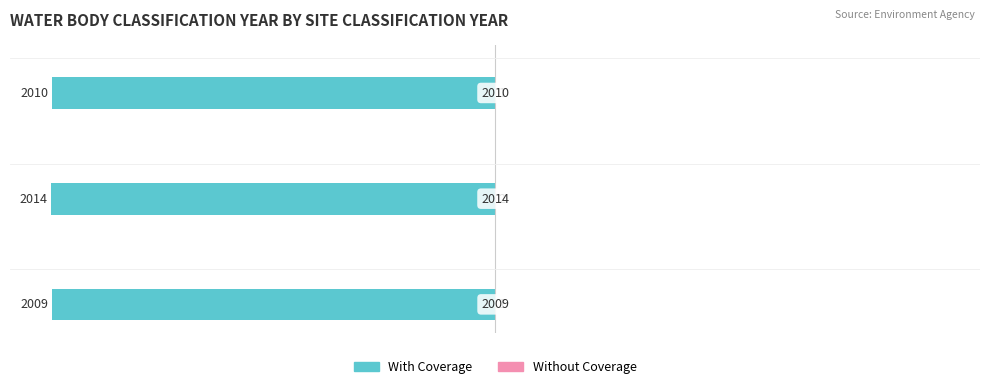

What are all the series names shown in the legend?

With Coverage, Without Coverage